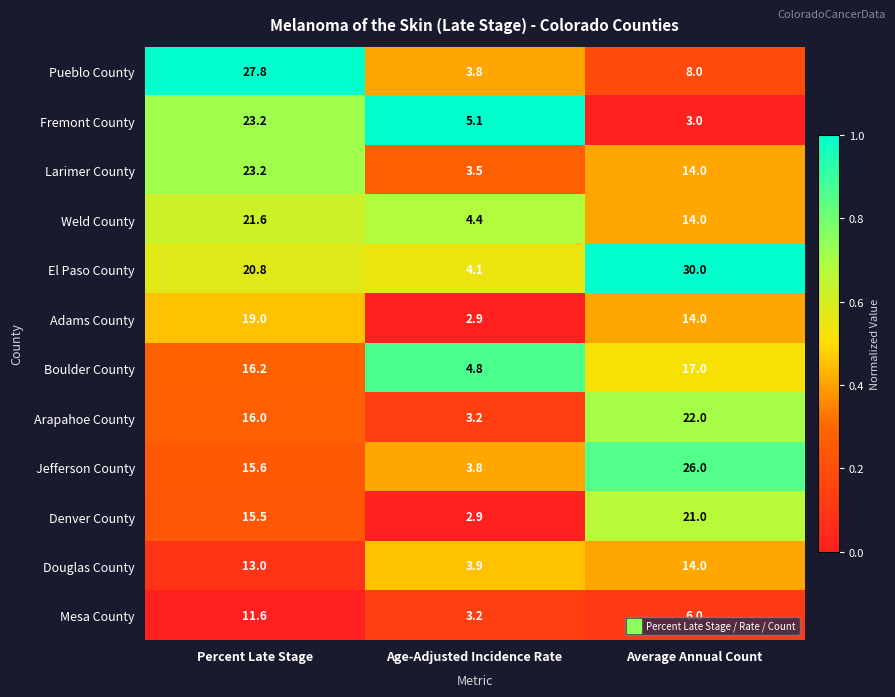

What is the sum of the Arapahoe County values at Average Annual Count and Age-Adjusted Incidence Rate?

25.2